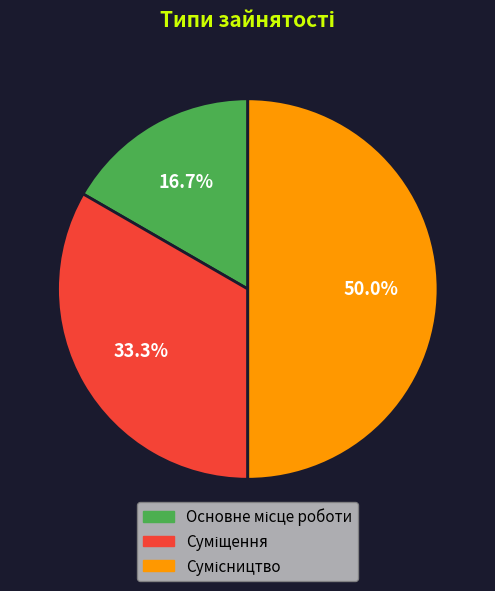

Does Сумісництво represent more than half of the total?

No